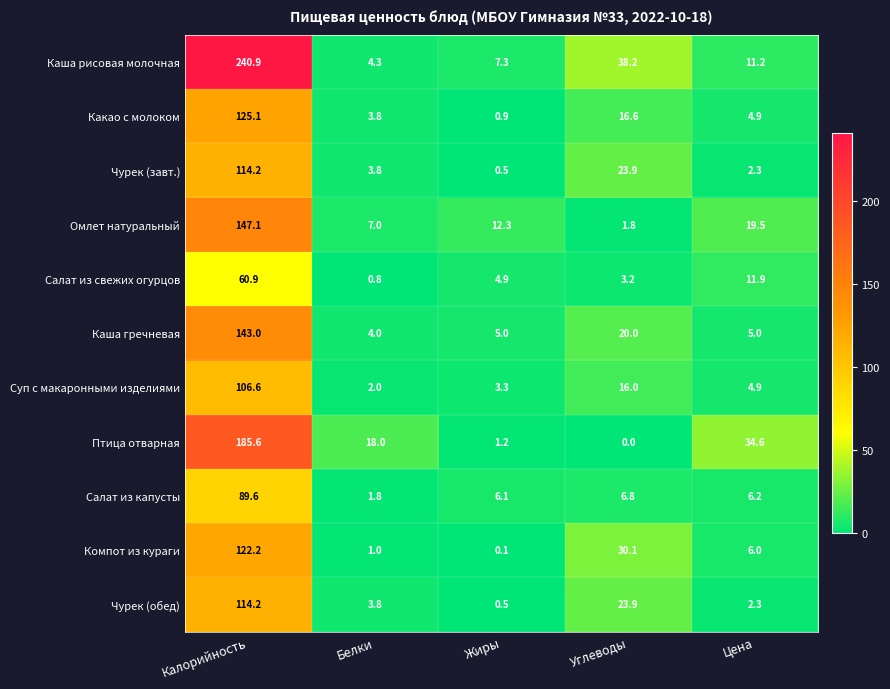

At which label does Салат из свежих огурцов reach its peak?

Калорийность